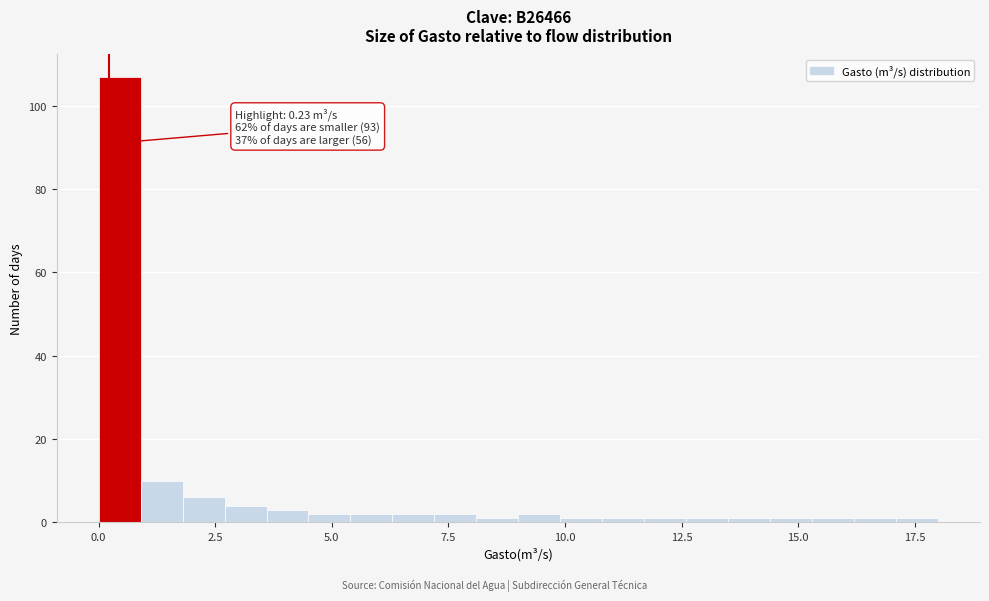

Read against the x-axis, roughly where is the centre of the tallest bar?

0.5